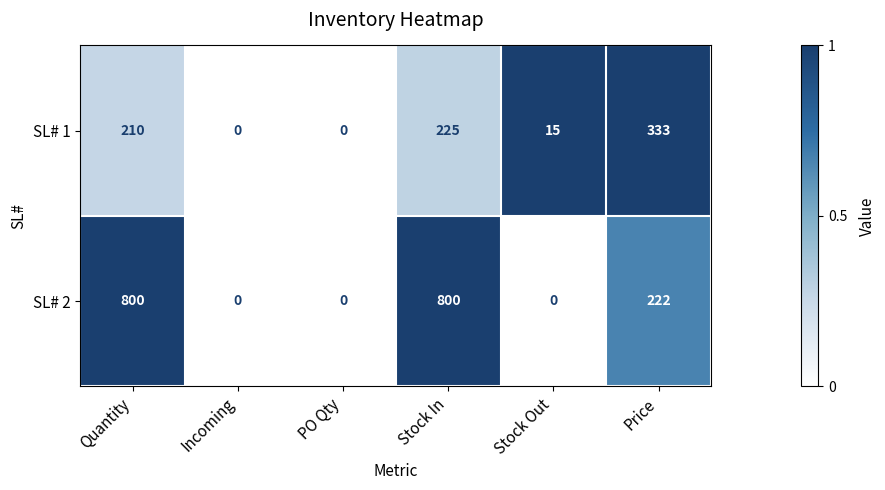

What is the spread (max minus min) of values at Stock Out?

15